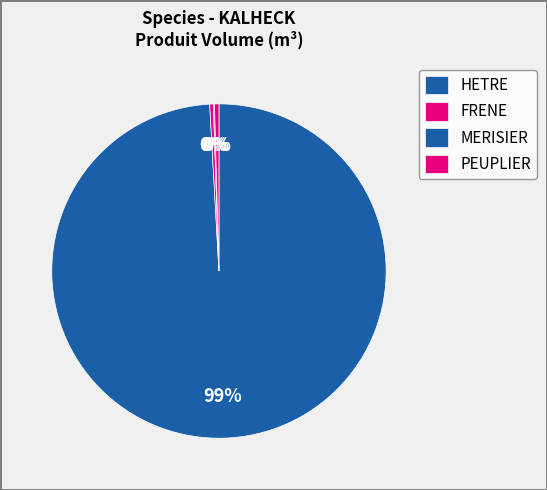

To the nearest percent, what is the difference between the HETRE and PEUPLIER slice percentages?

99%